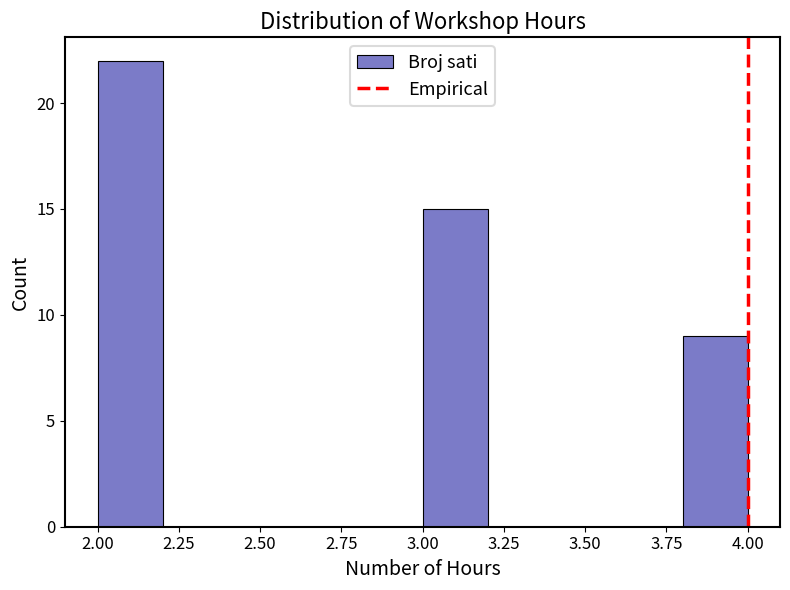

Reading left to right, list every bar in this chart as the range it spans on the x-axis followed by its height. The values are not printed on the chart, so give them approximately, as read against the axis.

2.0 to 2.2: 22
2.2 to 2.4: 0
2.4 to 2.6: 0
2.6 to 2.8: 0
2.8 to 3.0: 0
3.0 to 3.2: 15
3.2 to 3.4: 0
3.4 to 3.6: 0
3.6 to 3.8: 0
3.8 to 4.0: 9